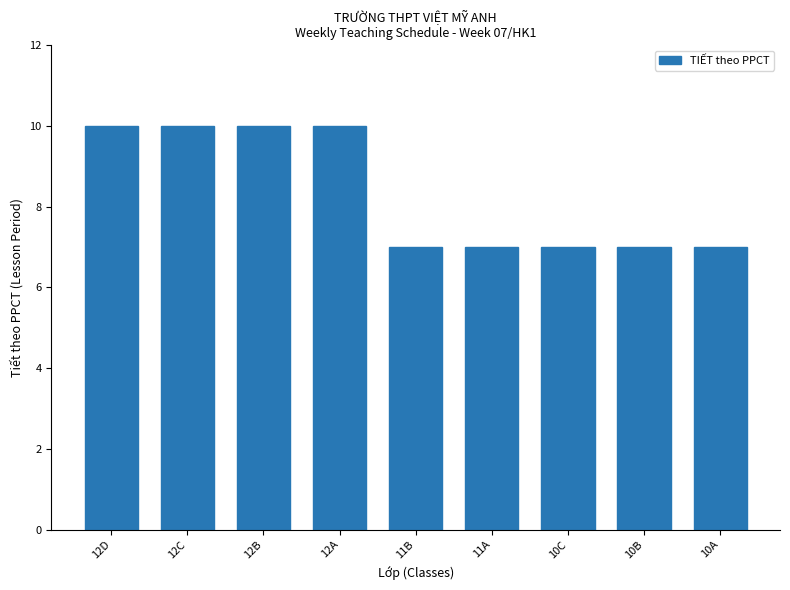

True or false: the data shows 4 at 11B.

False